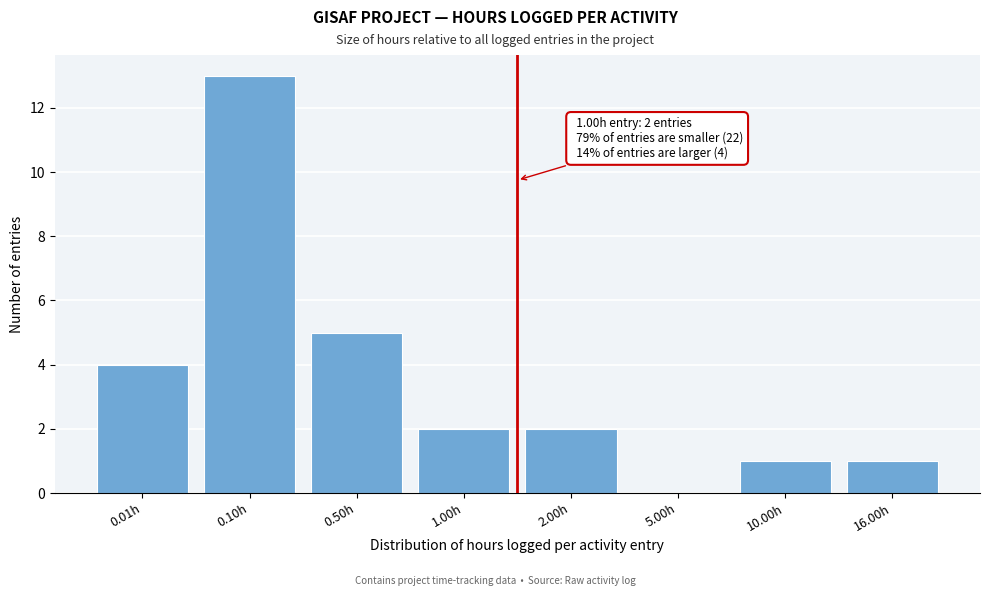

Reading left to right, what are all the values shown in this chart?

0.01h=4	0.10h=13	0.50h=5	1.00h=2	2.00h=2	5.00h=0	10.00h=1	16.00h=1